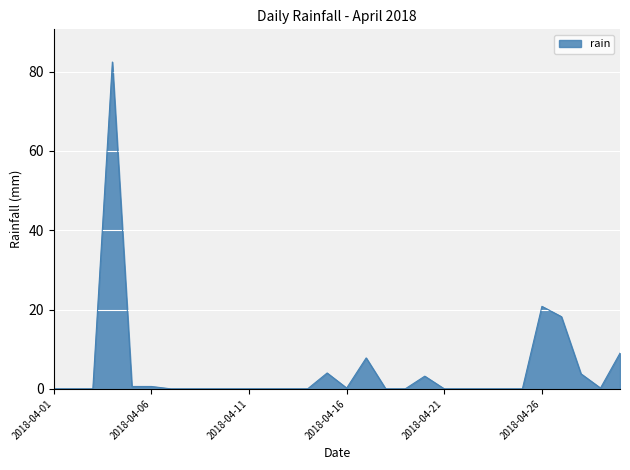

What is the greatest value displayed?

82.4